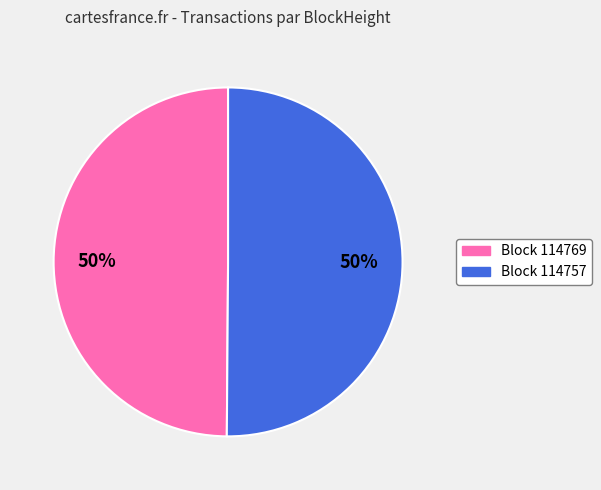

To the nearest percent, what is the average slice percentage?

50%